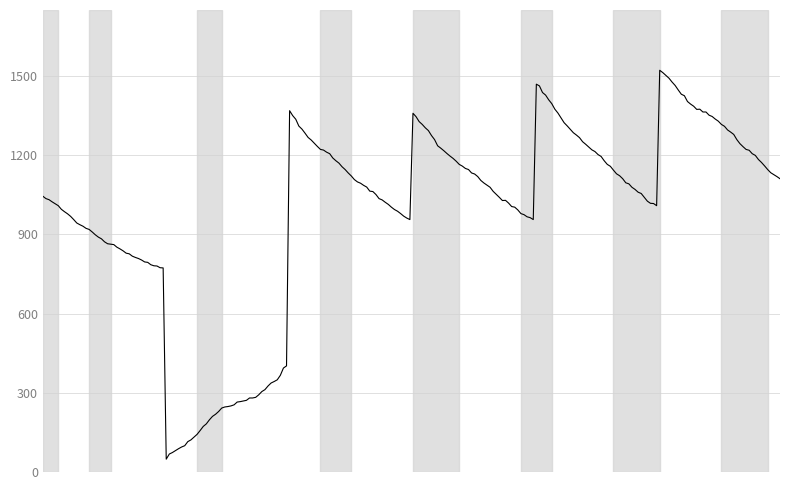

Does the chart display data point markers on the line(s)?

No